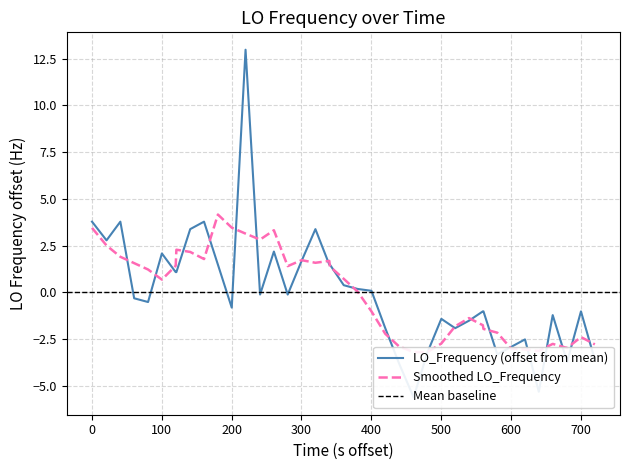

What is the value of the 30th point from the left?

-1.5